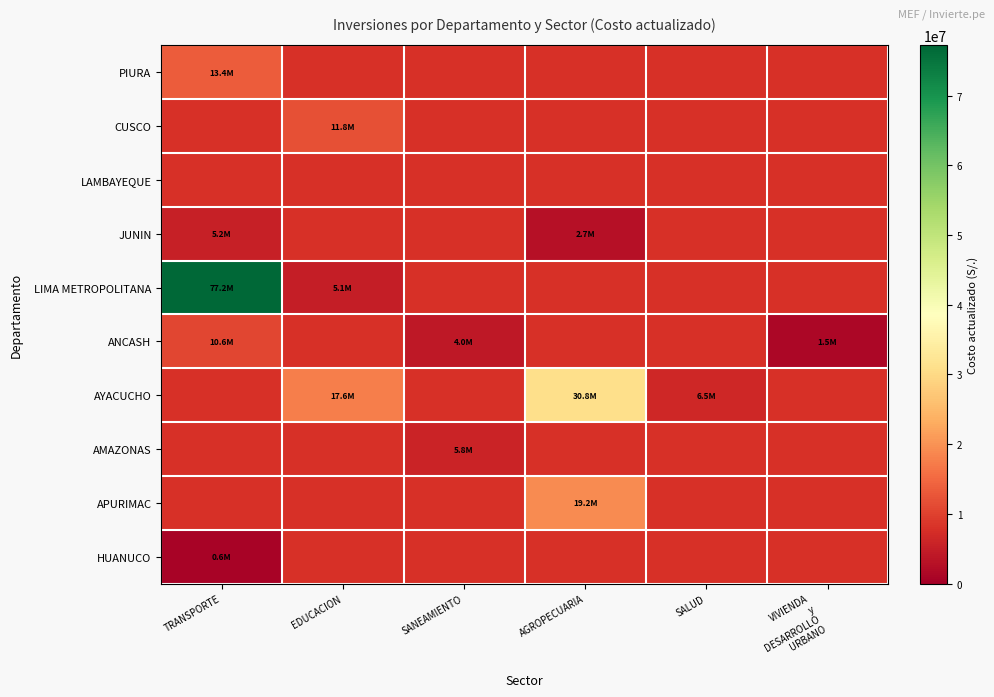

Is it true that ANCASH equals 2676303.3 at TRANSPORTE?

False